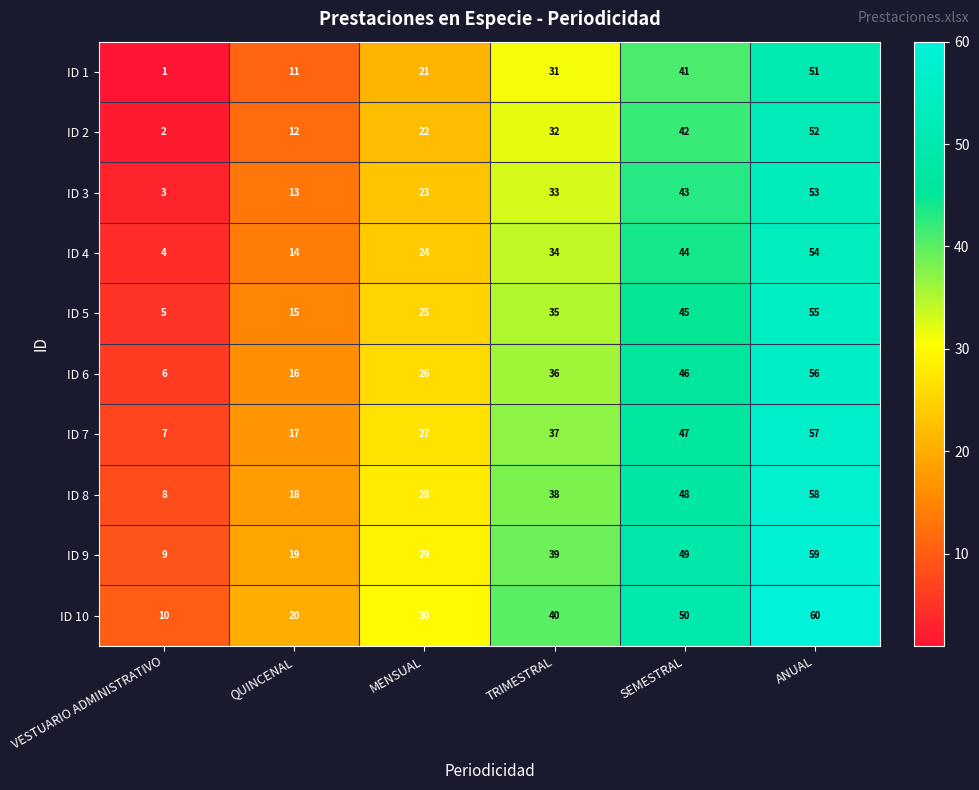

Which category has the lowest value across all series?

VESTUARIO ADMINISTRATIVO